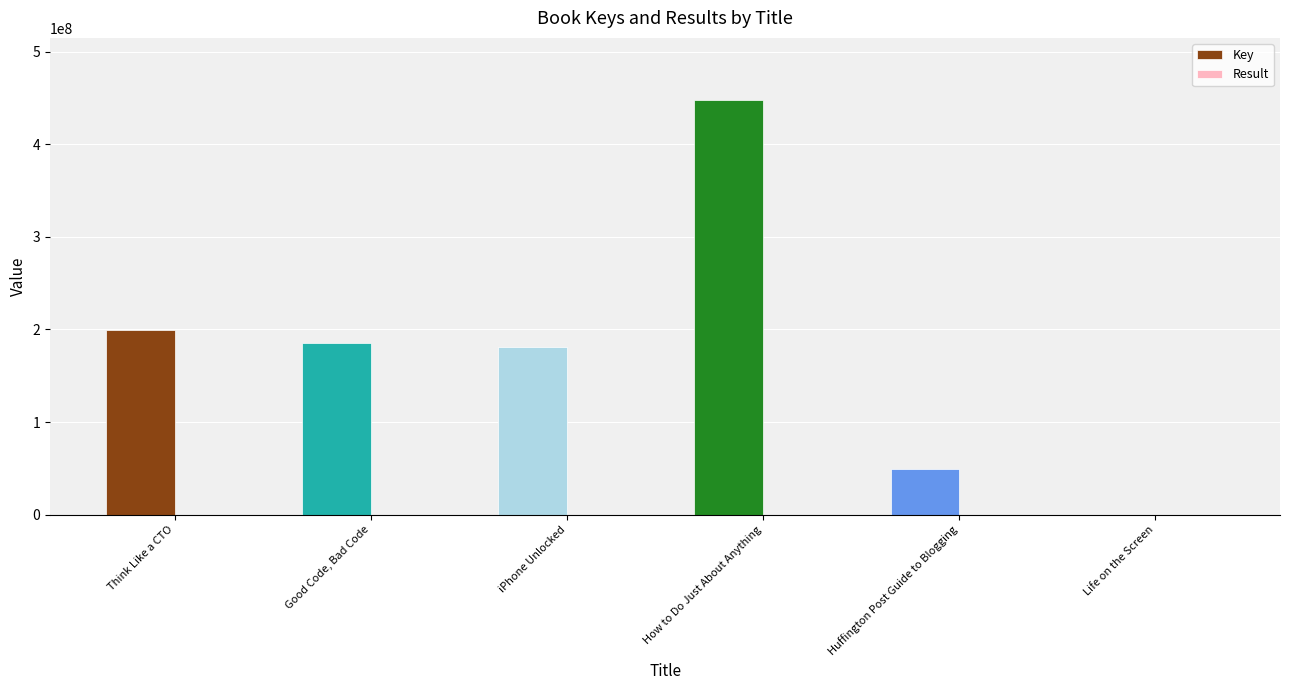

At which label is Key closest to 223969055?

Think Like a CTO